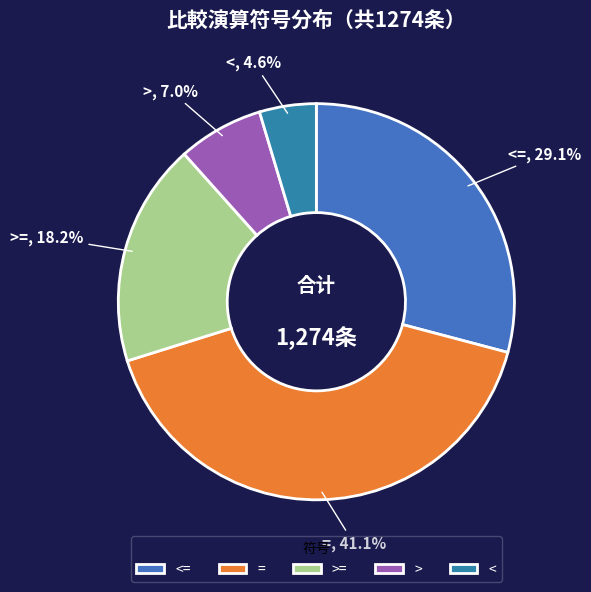

To the nearest percent, what is the average slice percentage?

20%